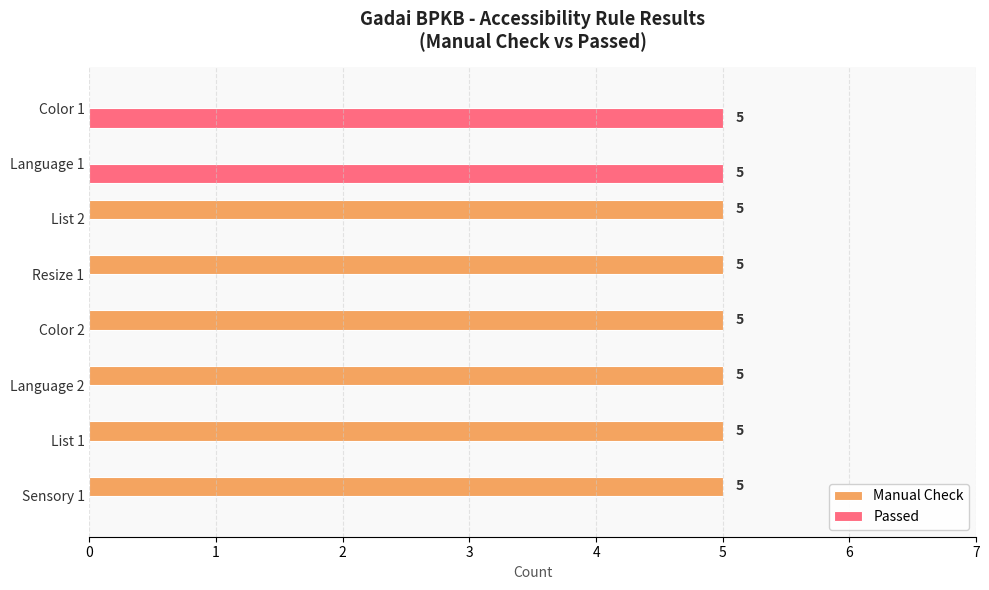

Is the value of Manual Check at List 2 greater than the value of Passed at Language 2?

Yes